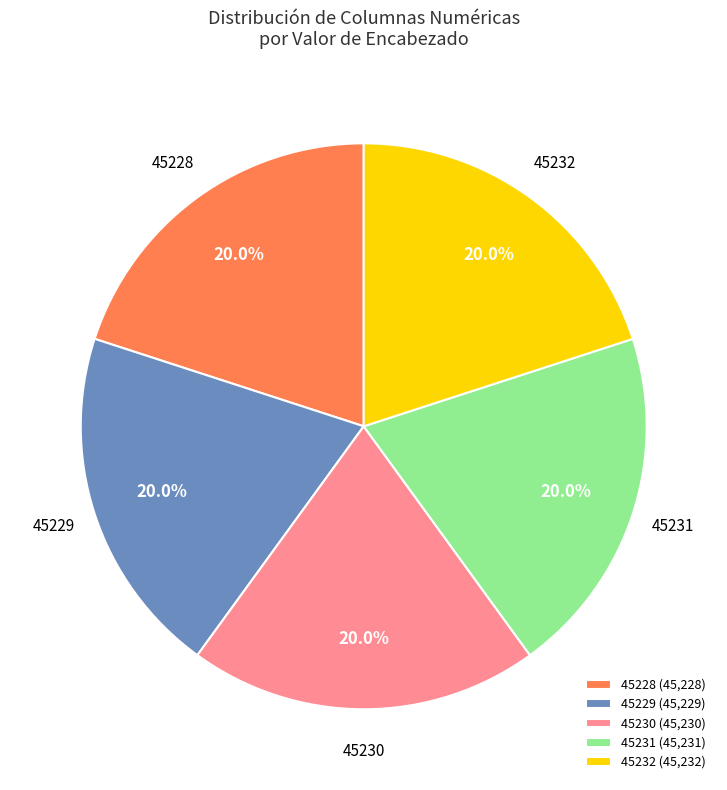

Do 45231 and 45232 together represent more than half of the pie?

No